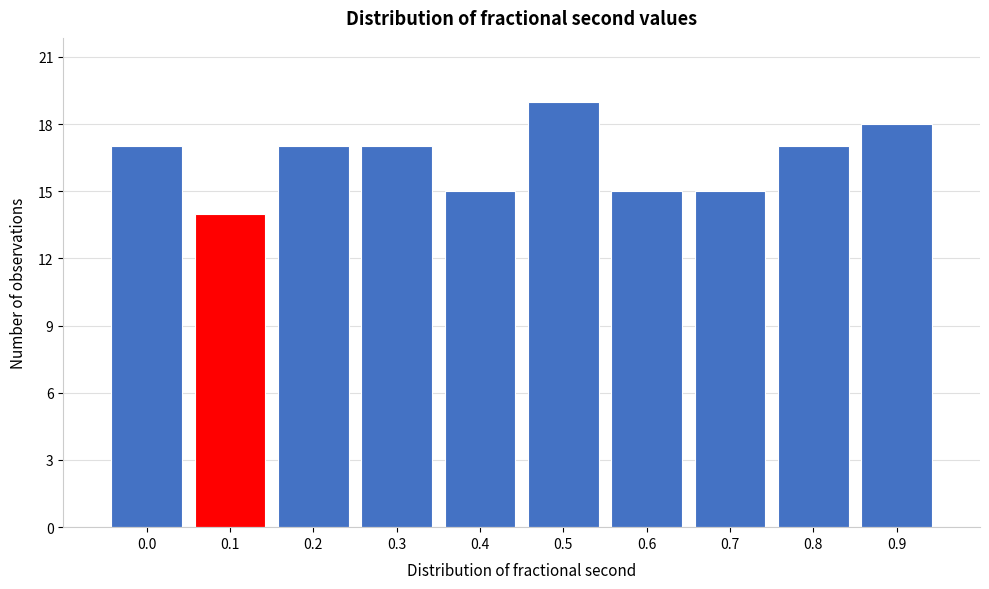

Reading right to left, extract all data points from this chart.

18	17	15	15	19	15	17	17	14	17